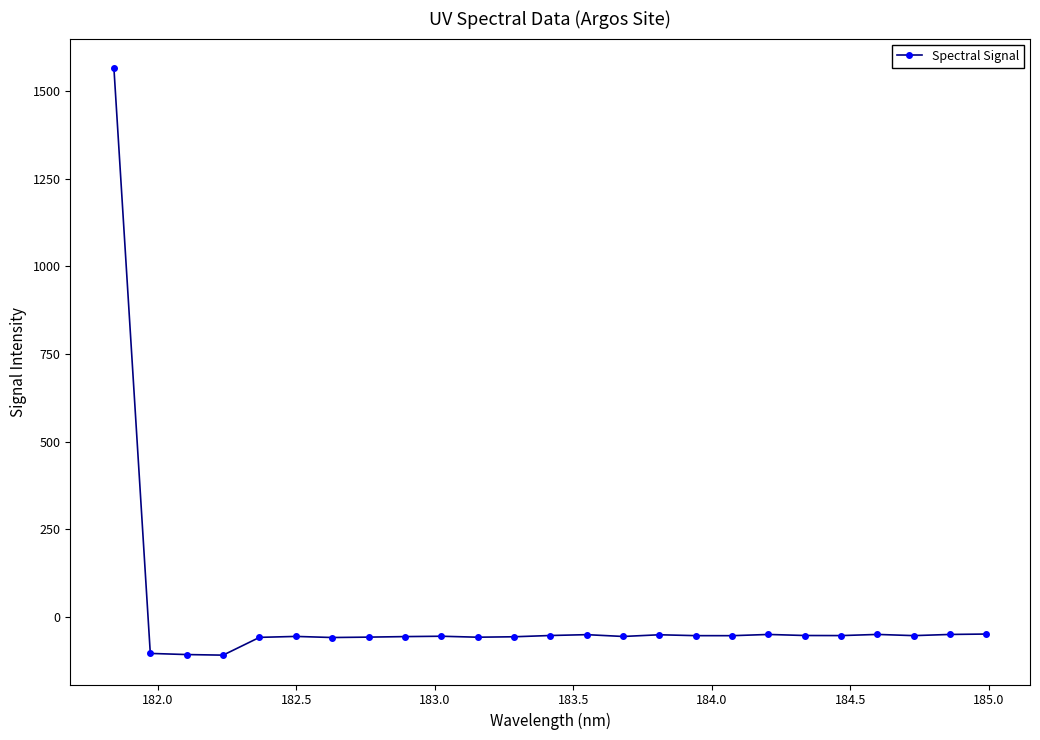

What is the value of the 6th point from the left?

-56.0